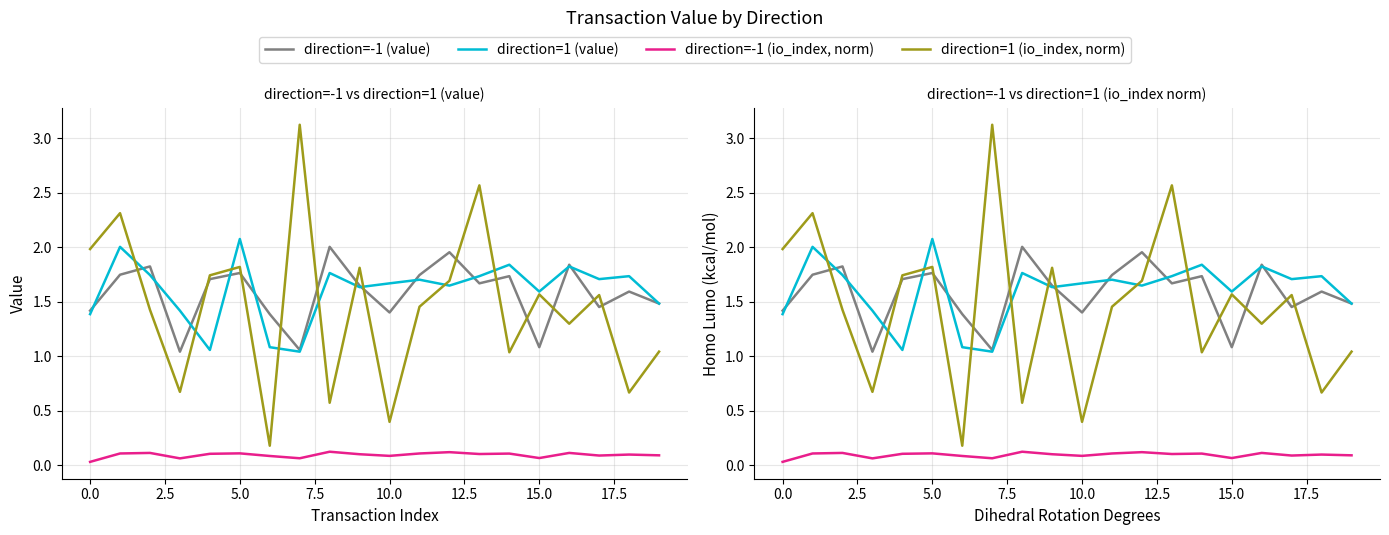

Is it true that direction=-1 (io_index, norm) equals 0.0 at 13?

False